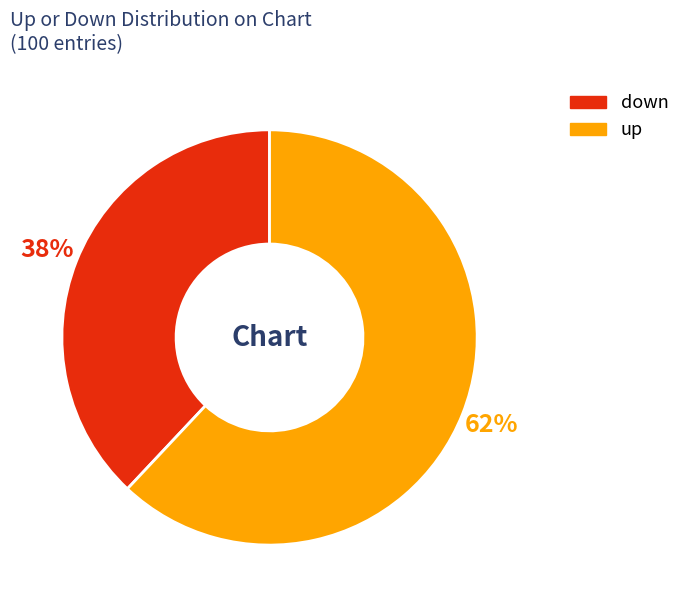

How many segments does this pie chart have?

2